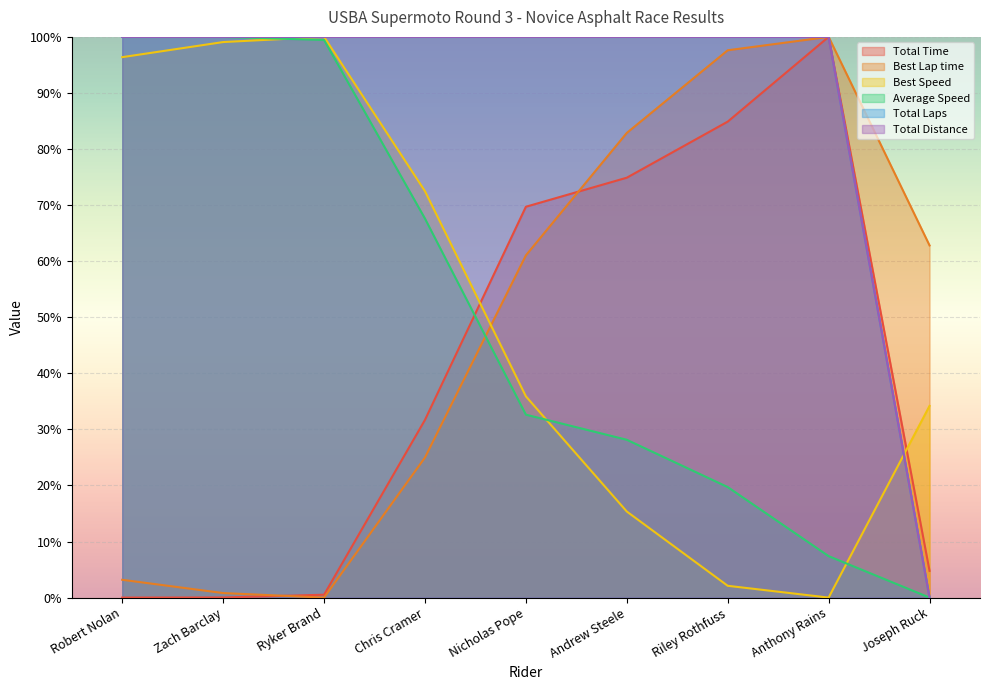

True or false: Total Distance and Best Lap time cross at least once.

False